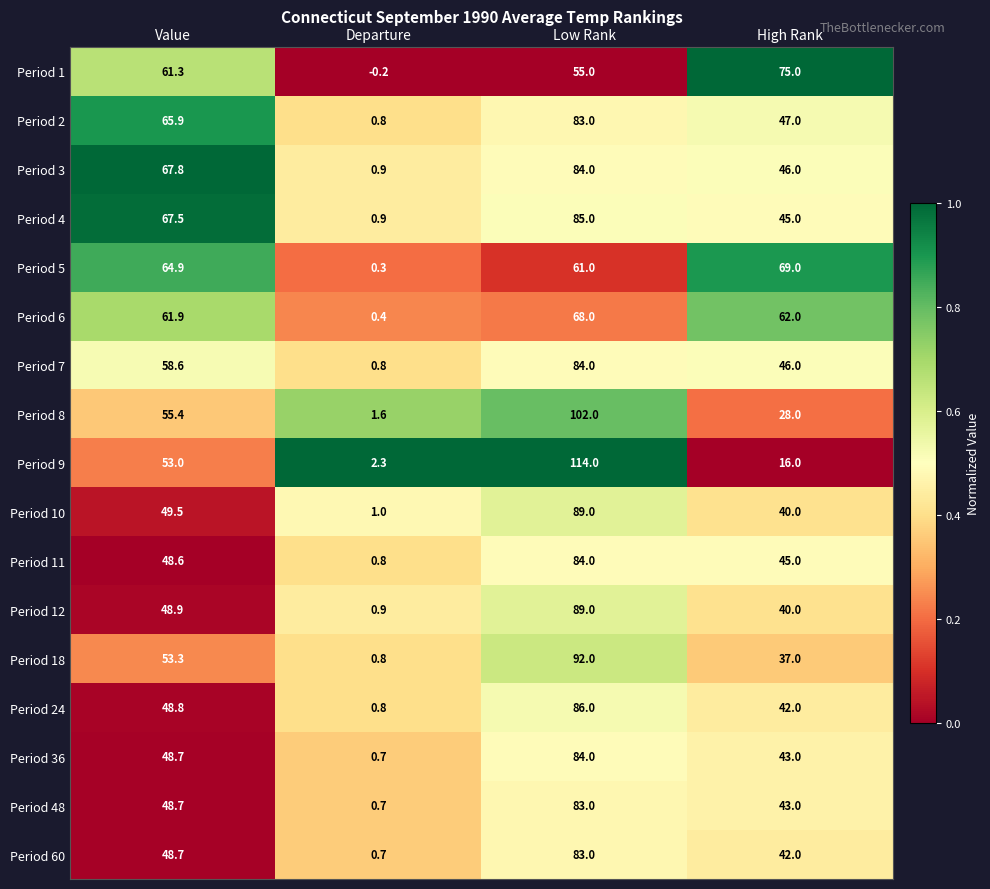

True or false: Period 7 has a value of 84.0 at Low Rank.

True